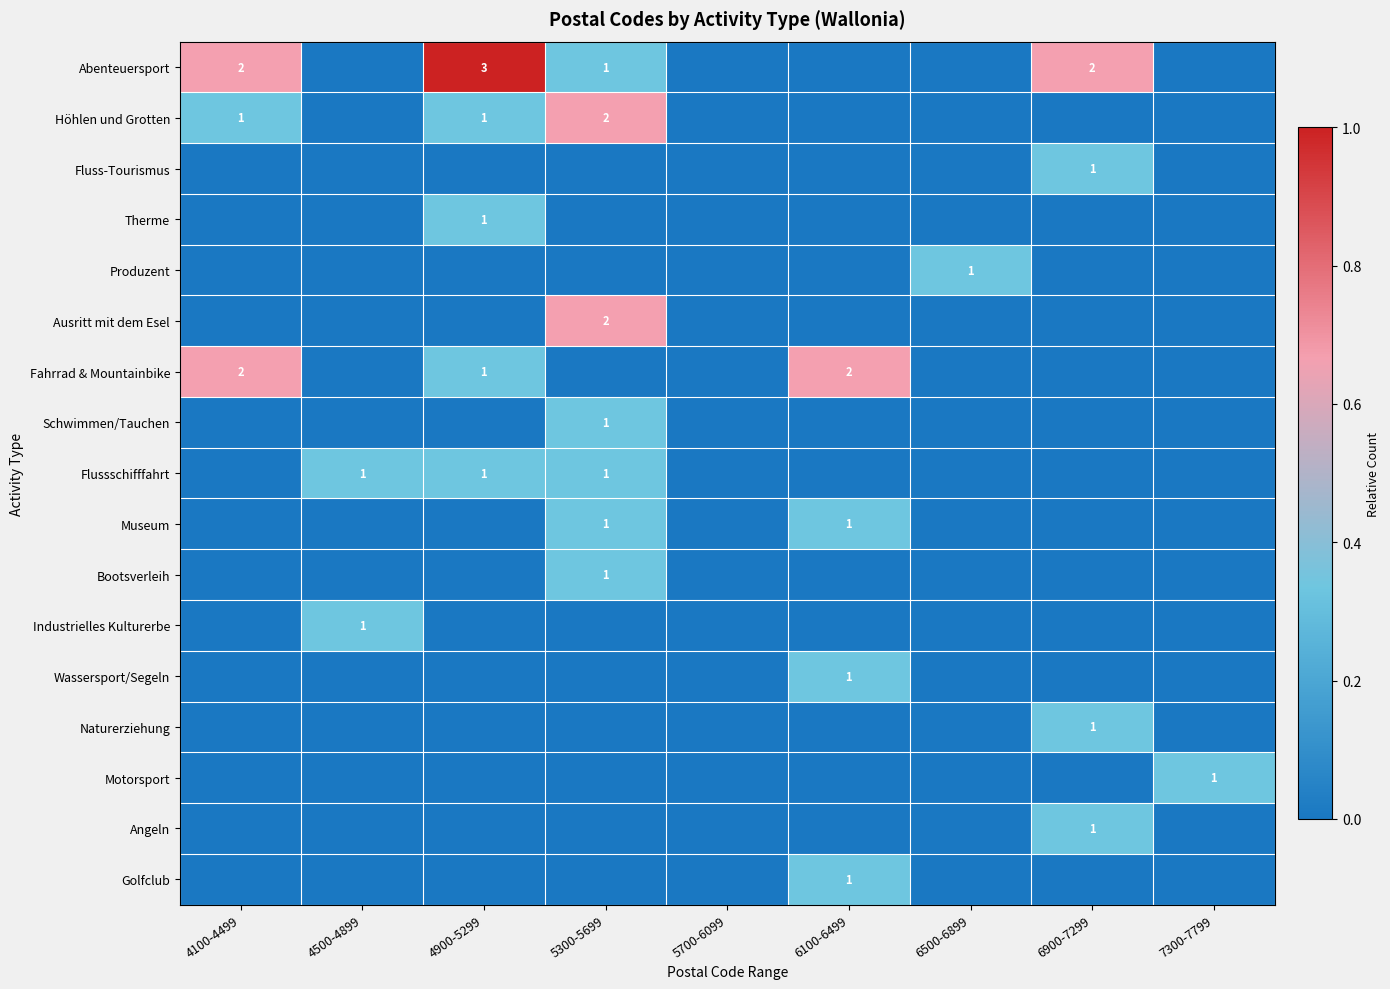

Rank the series at 5700-6099 from lowest to highest value.

Abenteuersport, Höhlen und Grotten, Fluss-Tourismus, Therme, Produzent, Ausritt mit dem Esel, Fahrrad & Mountainbike, Schwimmen/Tauchen, Flussschifffahrt, Museum, Bootsverleih, Industrielles Kulturerbe, Wassersport/Segeln, Naturerziehung, Motorsport, Angeln, Golfclub